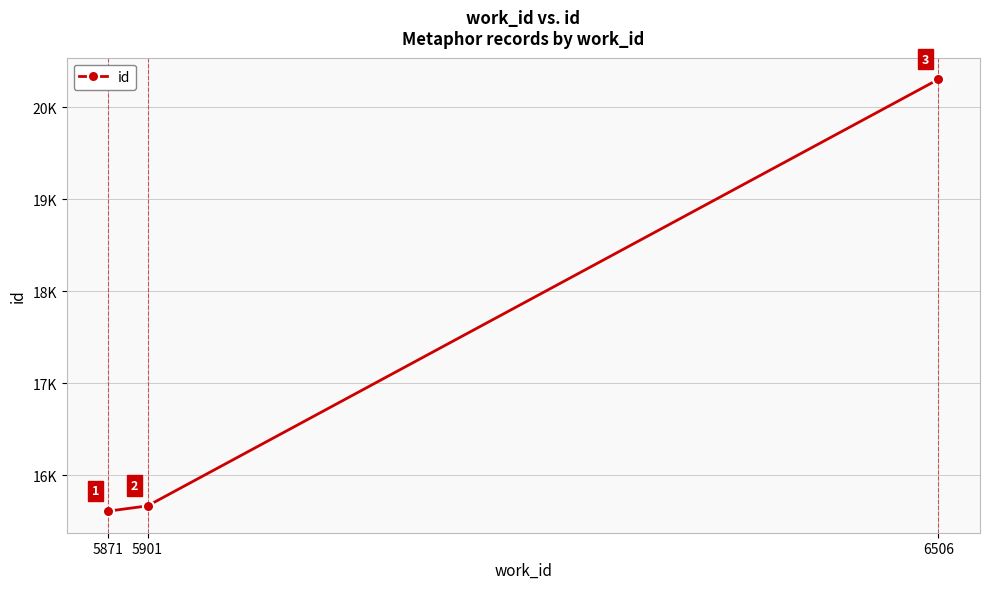

What is the value of the 1st point from the left?

15611